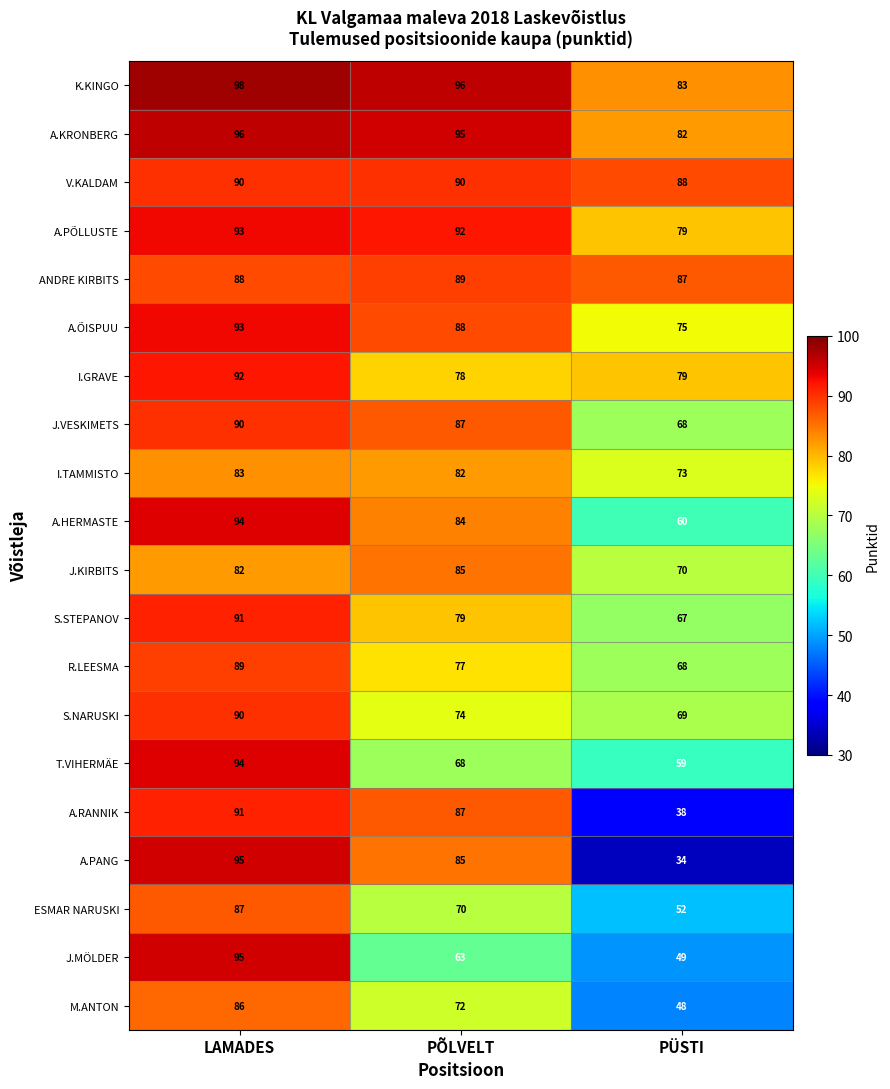

Which series has the largest total across all categories?

K.KINGO